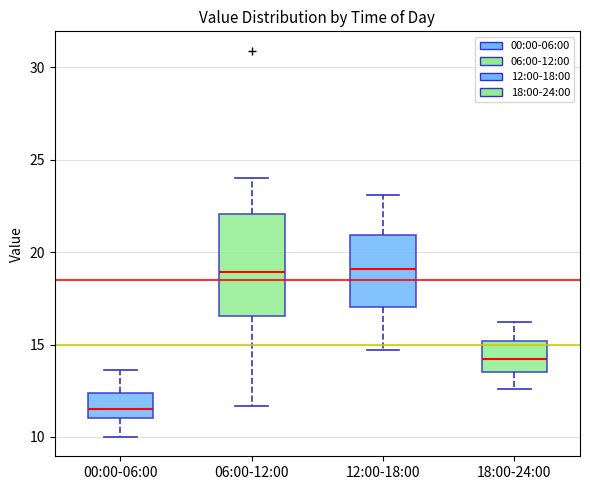

Reading left to right, transcribe this box plot: for each box, give where its median line is, the range the box spans, and where its two whiskers end, as read against the y-axis. The values are not printed on the chart, so give them approximately, as read against the axis.

00:00-06:00: median 11.5, box 11.0 to 12.5, whiskers 10.0 to 13.5
06:00-12:00: median 19.0, box 16.5 to 22.0, whiskers 11.5 to 24.0
12:00-18:00: median 19.0, box 17.0 to 21.0, whiskers 14.5 to 23.0
18:00-24:00: median 14.0, box 13.5 to 15.0, whiskers 12.5 to 16.0